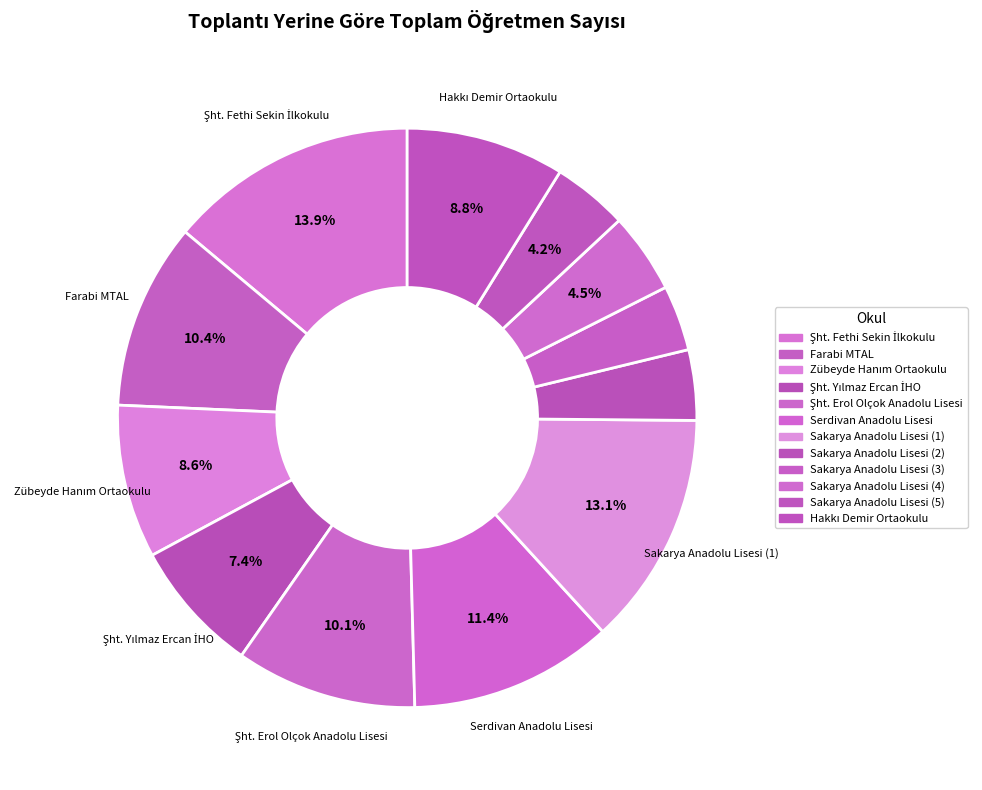

To the nearest percent, what is the average slice percentage?

8%